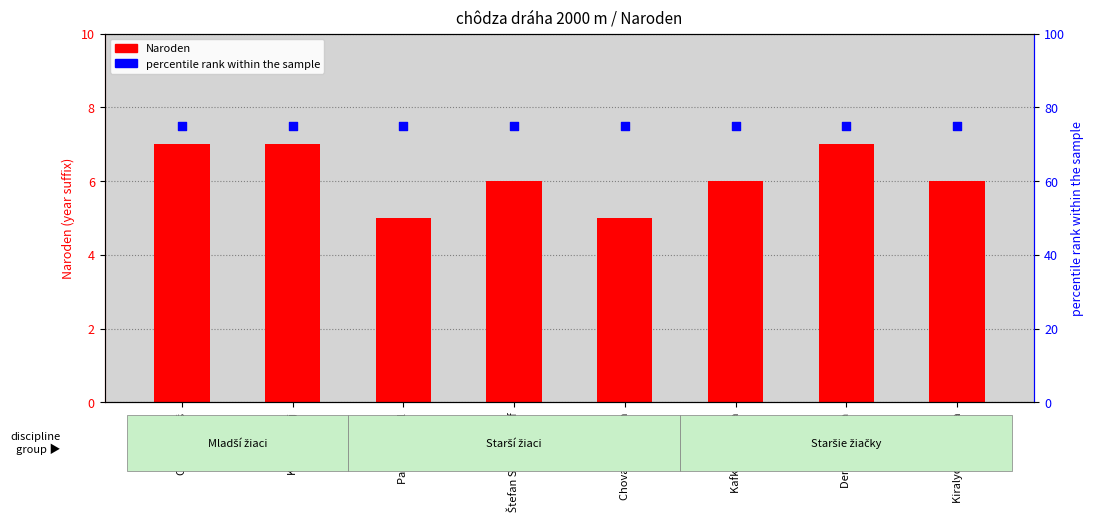

Which series has the largest total across all categories?

percentile rank within the sample